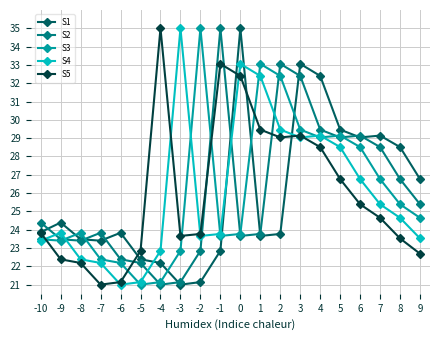

What is the greatest value displayed?

35.0